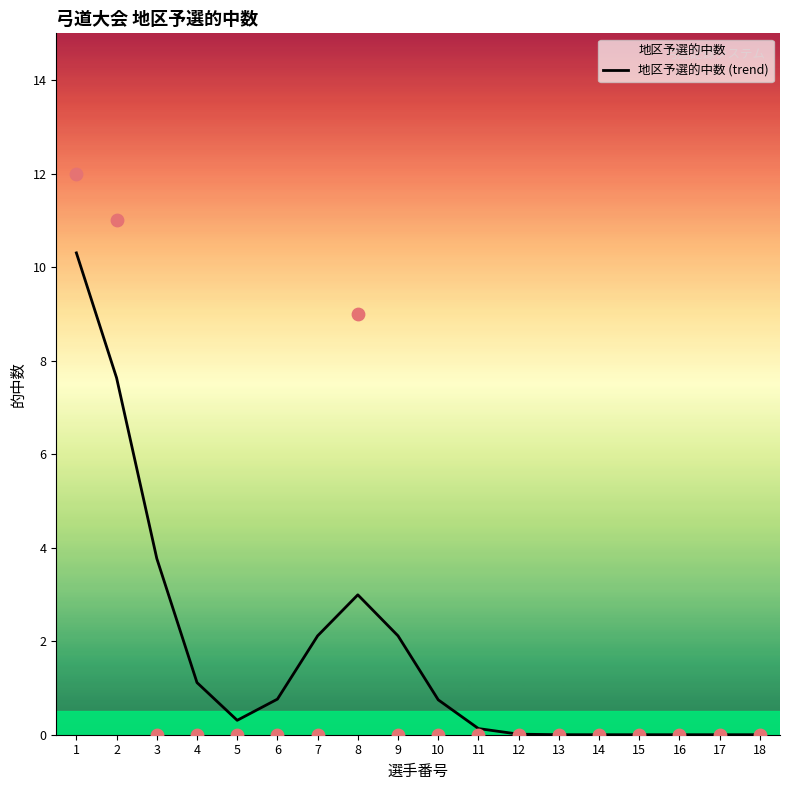

Between 18 and 10, which is larger?

10